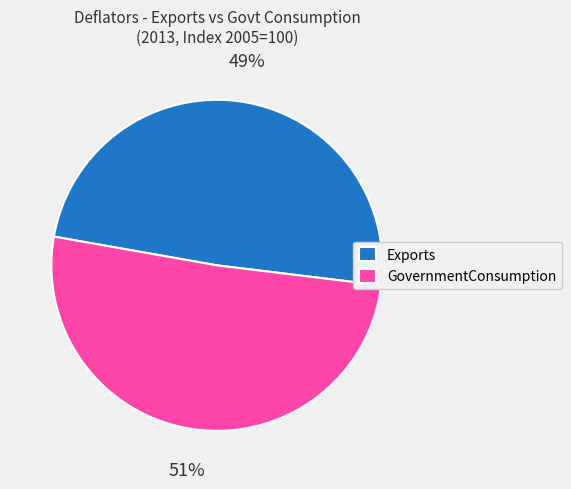

The Exports slice represents 49% of the pie. True or false?

True